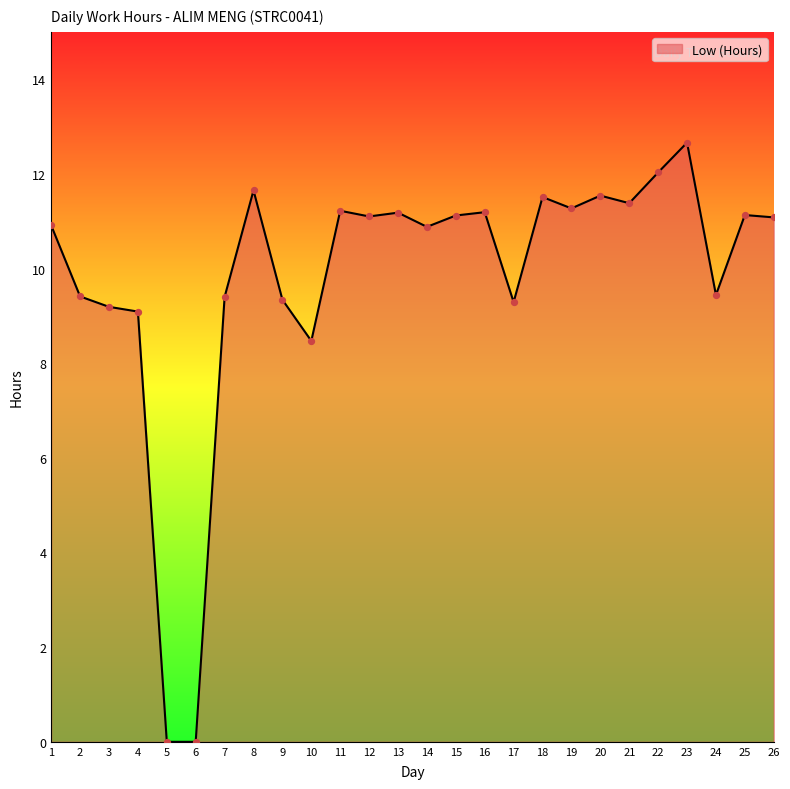

Which has a higher value, 24 or 1?

1